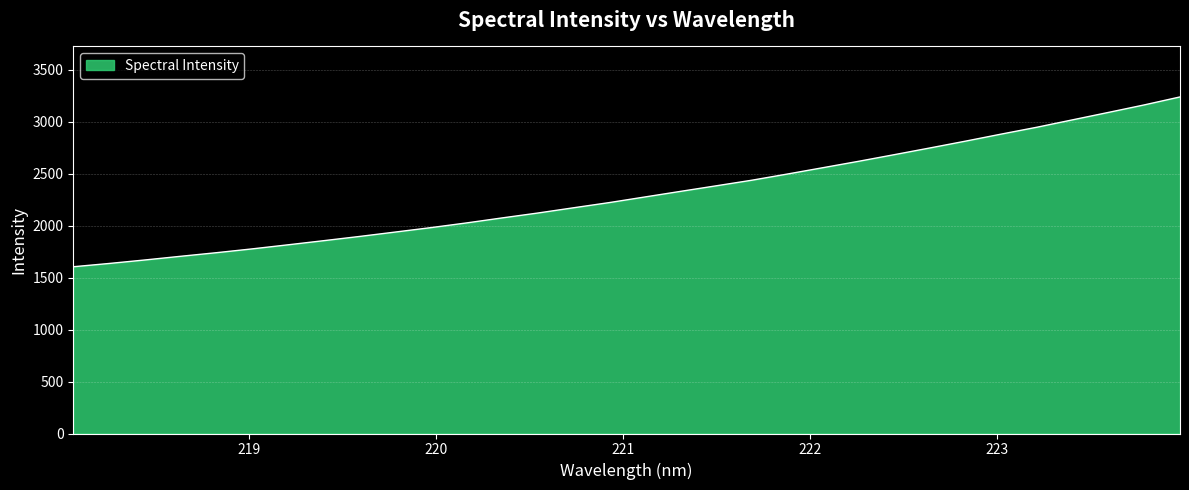

What is the greatest value displayed?

3236.9